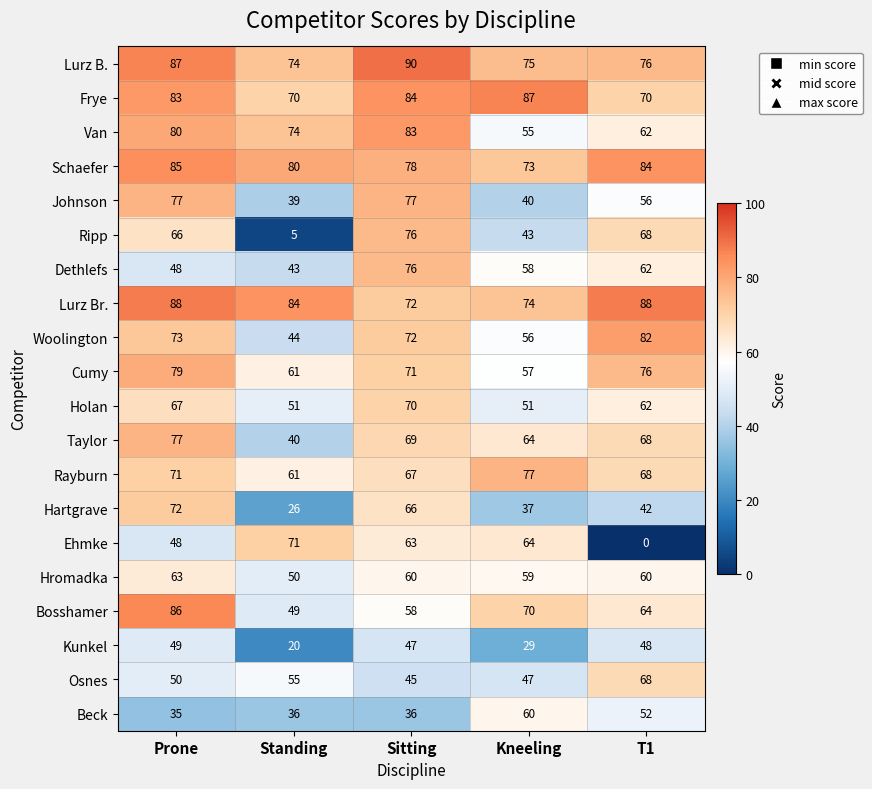

Which series changed the most between Prone and Kneeling?

Johnson